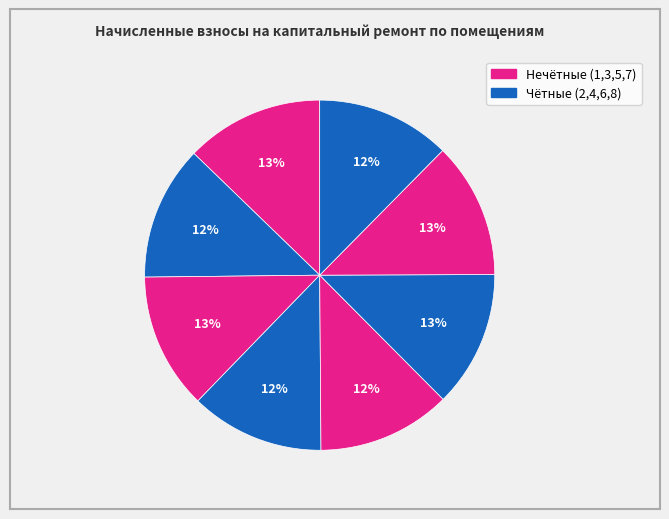

Rank the categories by value from lowest to highest.

5, 4, 8, 2, 7, 3, 6, 1